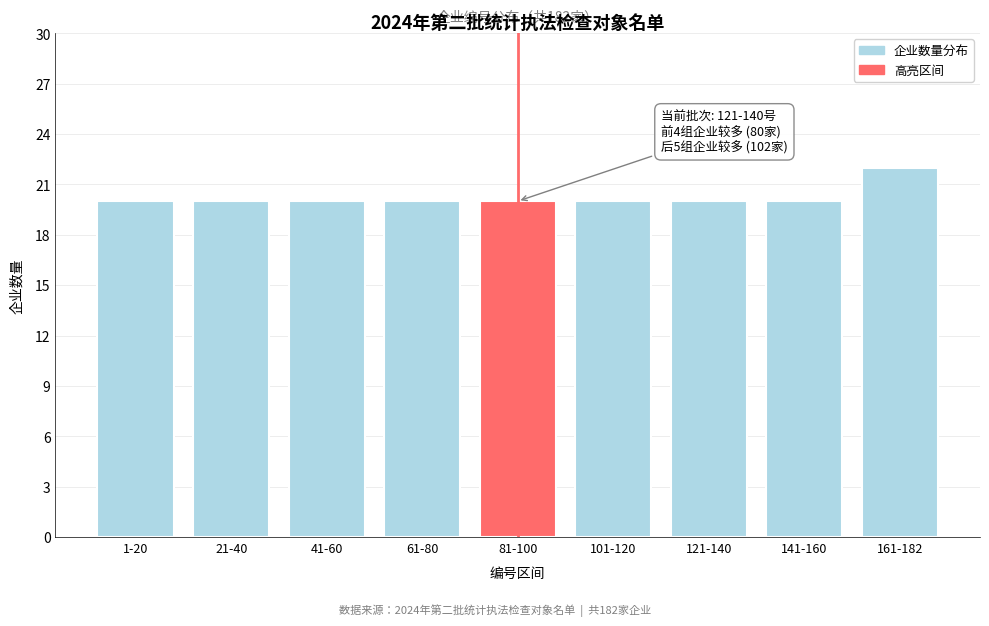

Reading left to right, list all the values displayed in this chart.

20	20	20	20	20	20	20	20	22